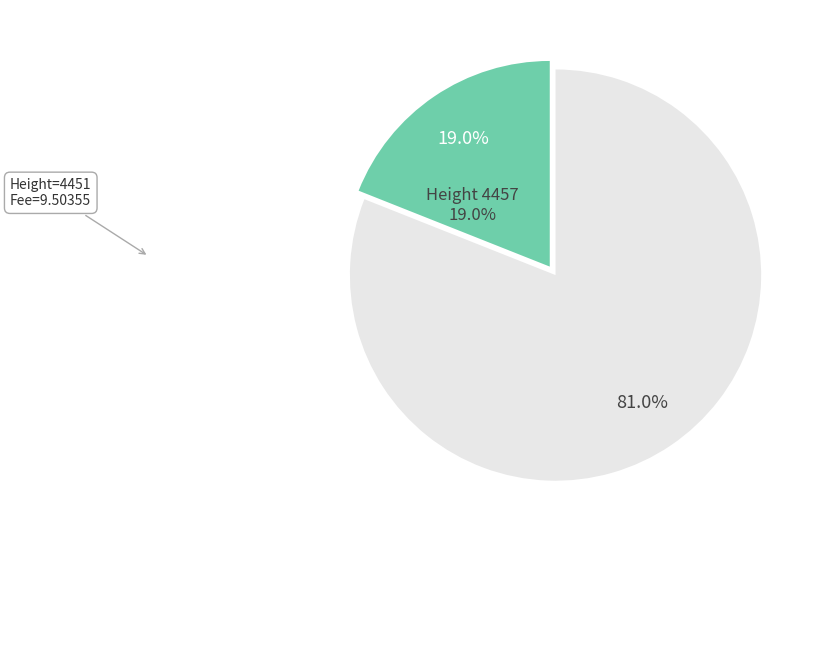

Is there a majority slice in this chart?

Yes